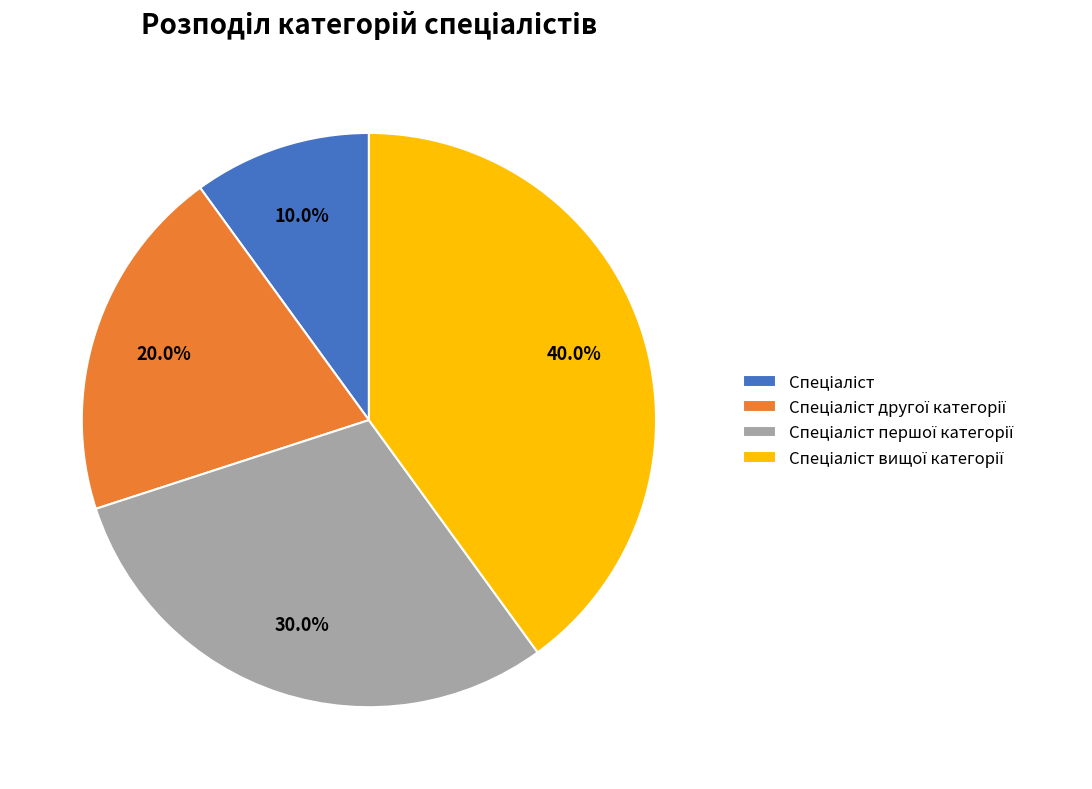

Is there a majority slice in this chart?

No